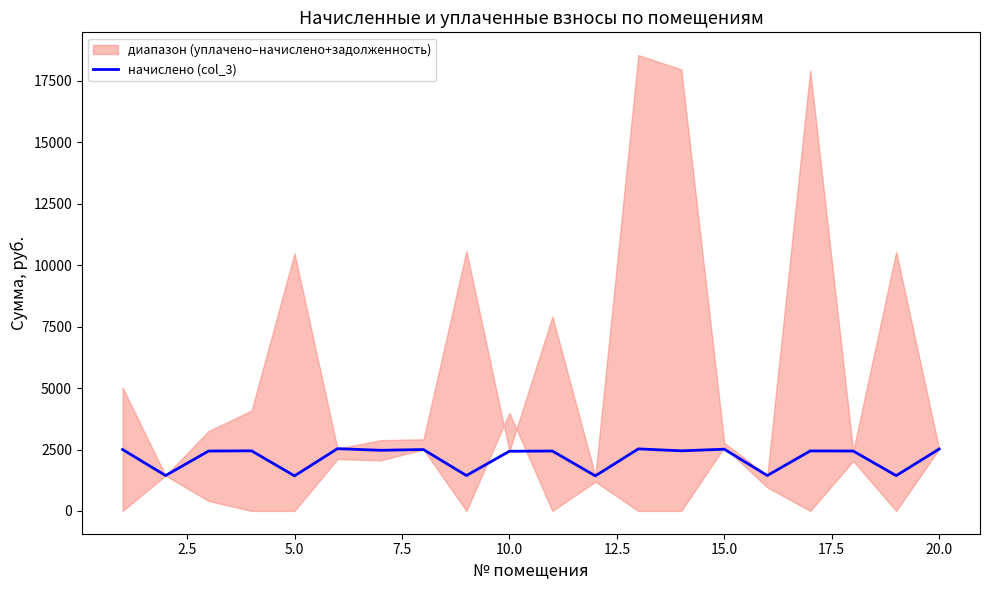

What is the lowest value of the начислено (col_3) series?

1427.4